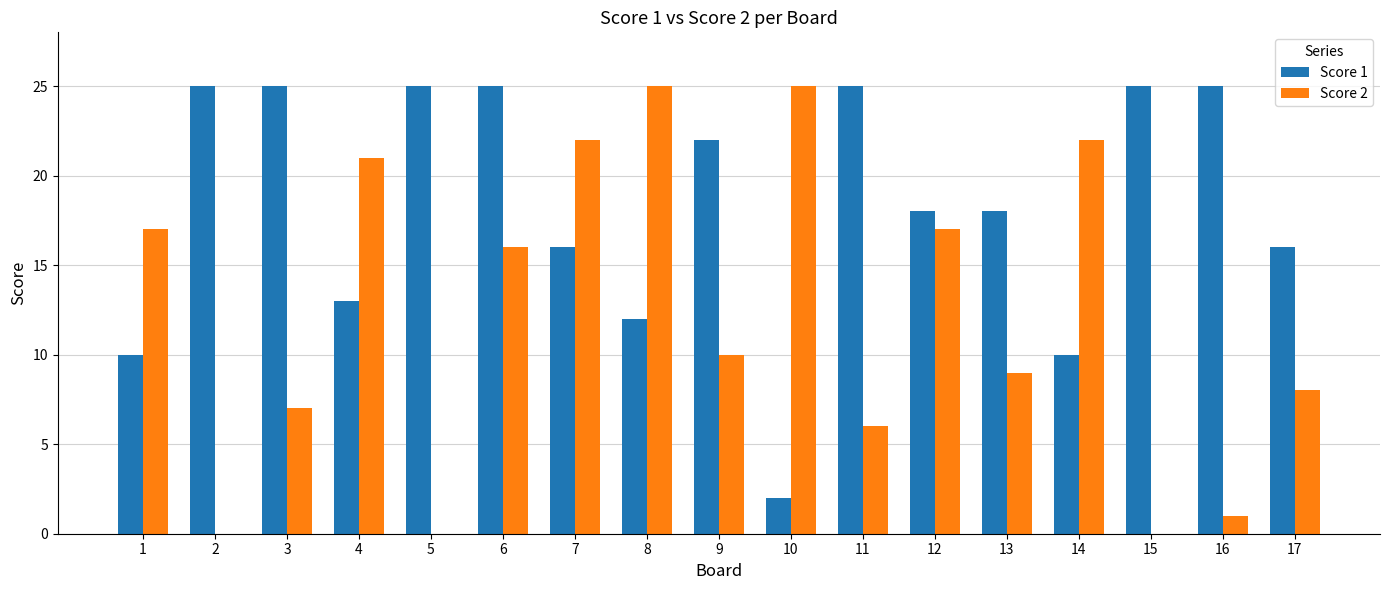

Is it true that Score 2 equals 2 at 16?

False